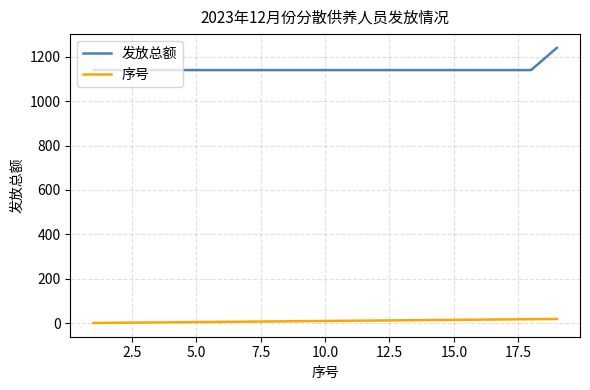

What is the highest value of the 发放总额 series?

1240